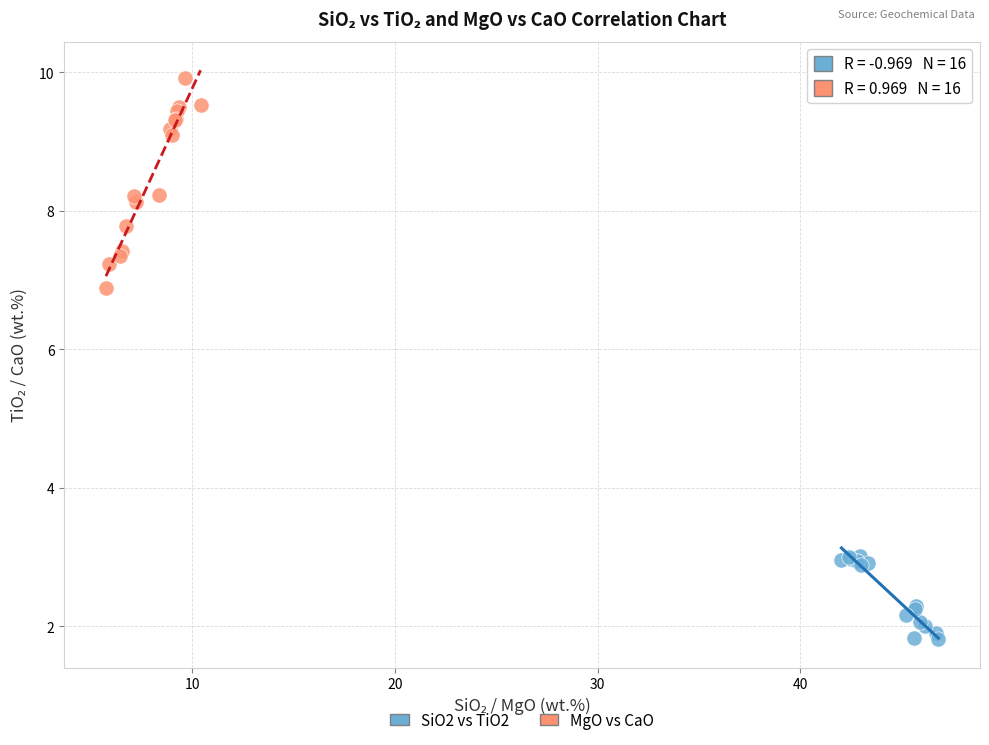

Which series reaches the minimum Y coordinate?

SiO2 vs TiO2